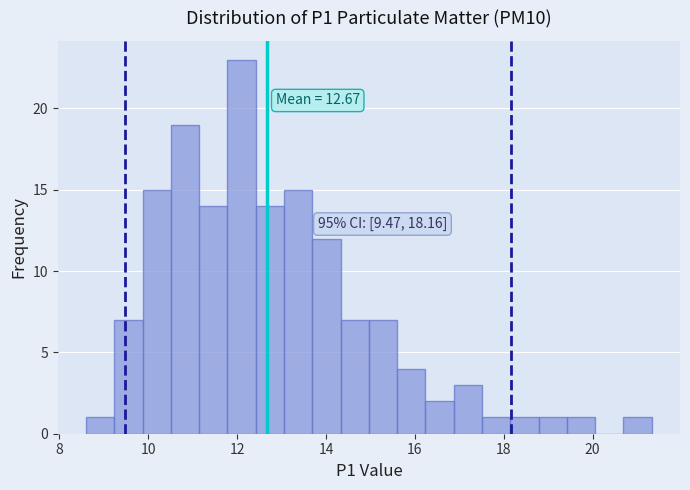

Read against the x-axis, roughly where is the centre of the tallest bar?

12.2